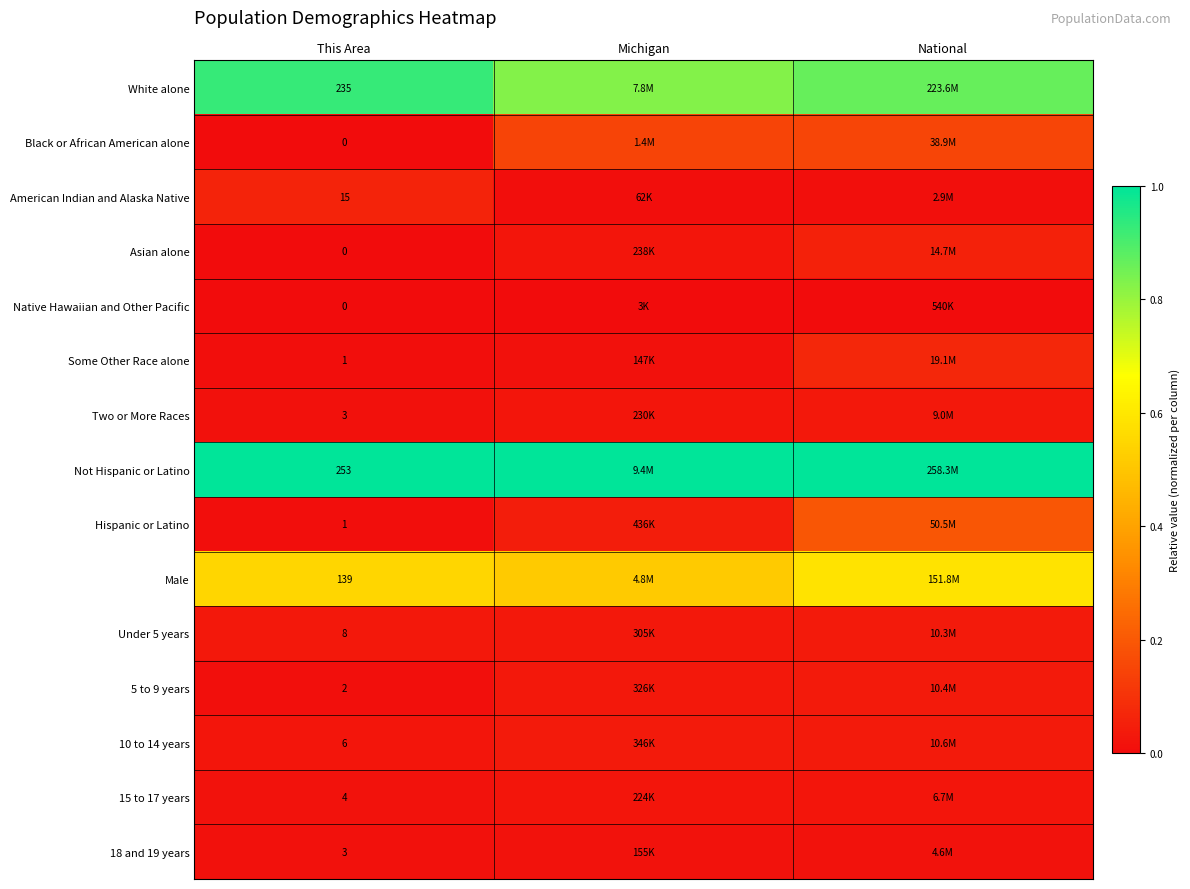

Count the number of categories in the chart.

3